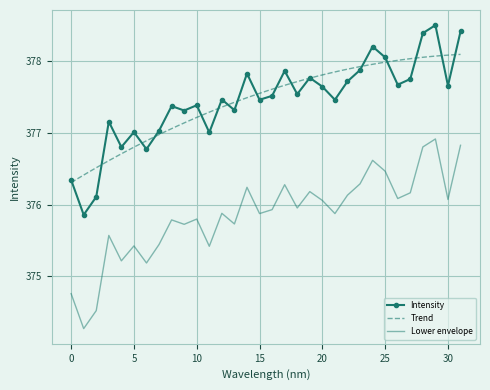

Read the Intensity value at 5.

377.0